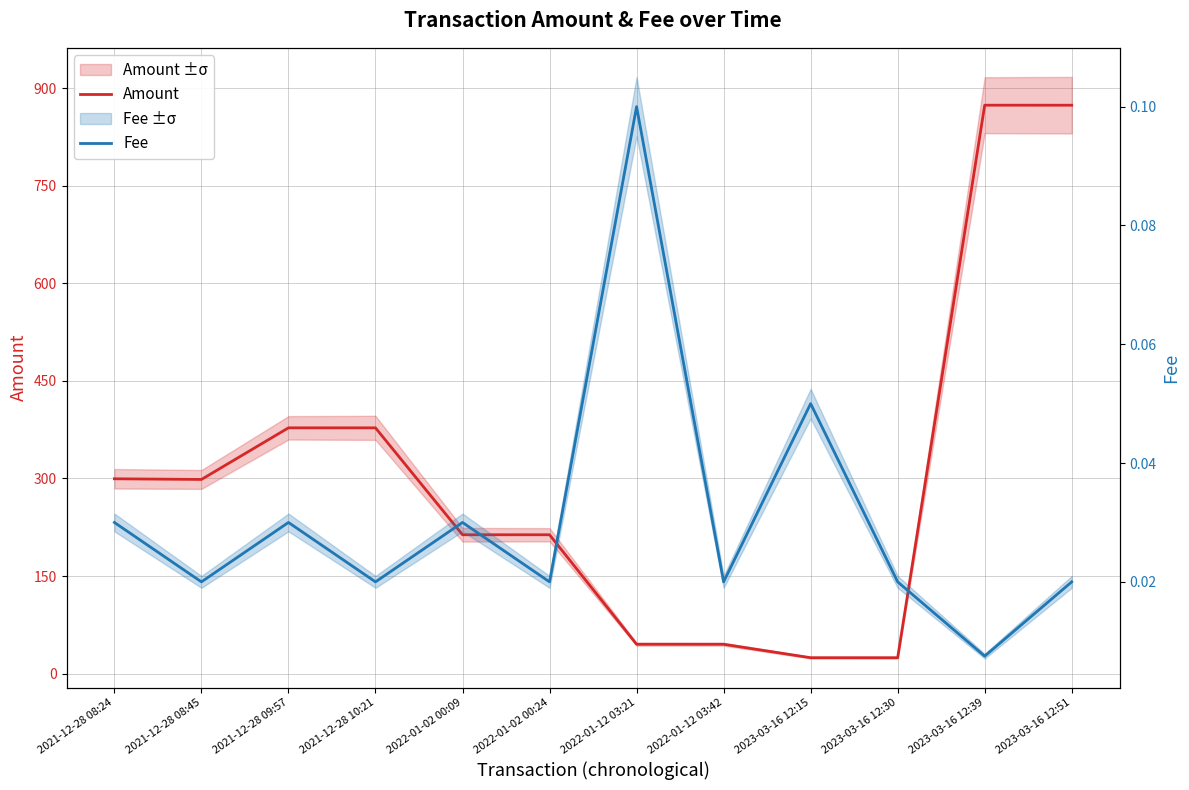

Reading right to left, list all the values displayed in this chart.

Amount: 2023-03-16 12:51=873.7	2023-03-16 12:39=873.7	2023-03-16 12:30=24.5	2023-03-16 12:15=24.5	2022-01-12 03:42=45.2	2022-01-12 03:21=45.2	2022-01-02 00:24=213.5	2022-01-02 00:09=213.5	2021-12-28 10:21=377.8	2021-12-28 09:57=377.8	2021-12-28 08:45=298.5	2021-12-28 08:24=299.5
Fee: 2023-03-16 12:51=0.0	2023-03-16 12:39=0.0	2023-03-16 12:30=0.0	2023-03-16 12:15=0.1	2022-01-12 03:42=0.0	2022-01-12 03:21=0.1	2022-01-02 00:24=0.0	2022-01-02 00:09=0.0	2021-12-28 10:21=0.0	2021-12-28 09:57=0.0	2021-12-28 08:45=0.0	2021-12-28 08:24=0.0